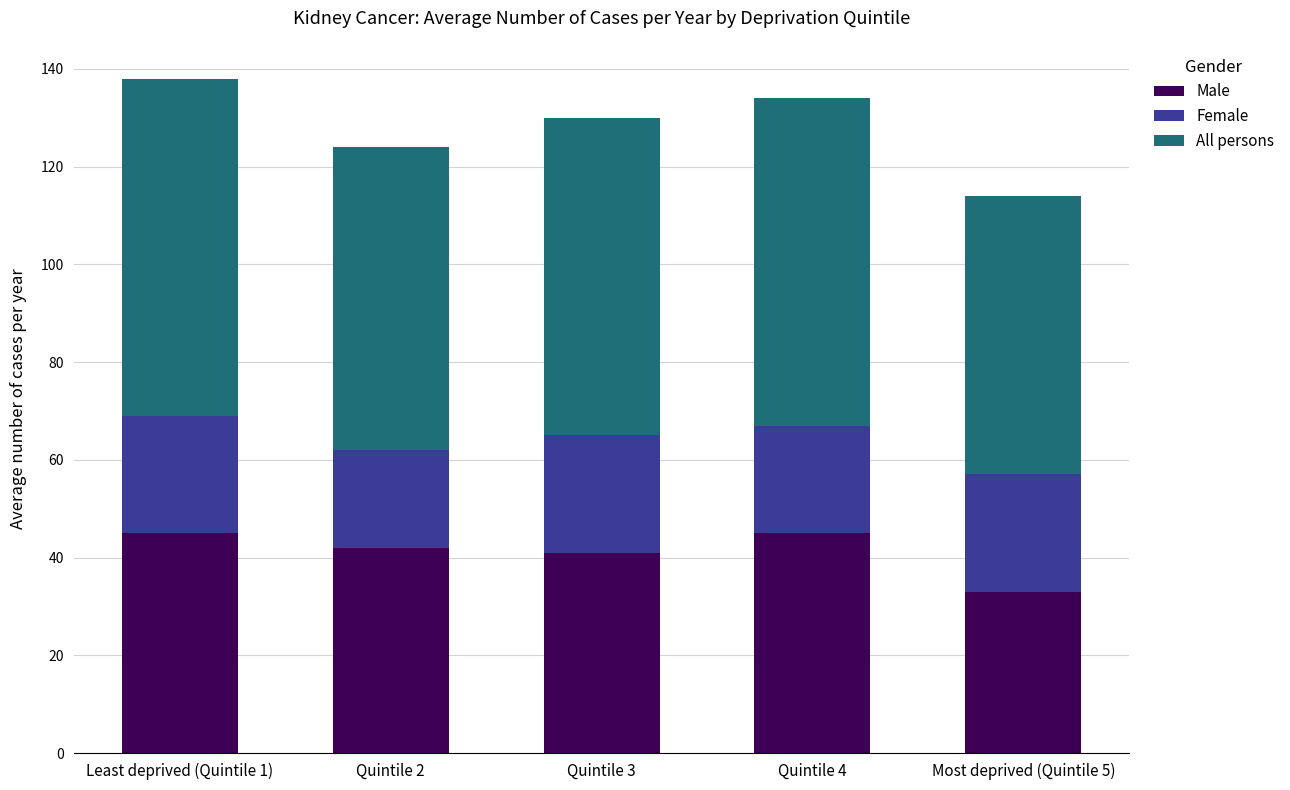

The Male series shows 31 at Quintile 4. True or false?

False